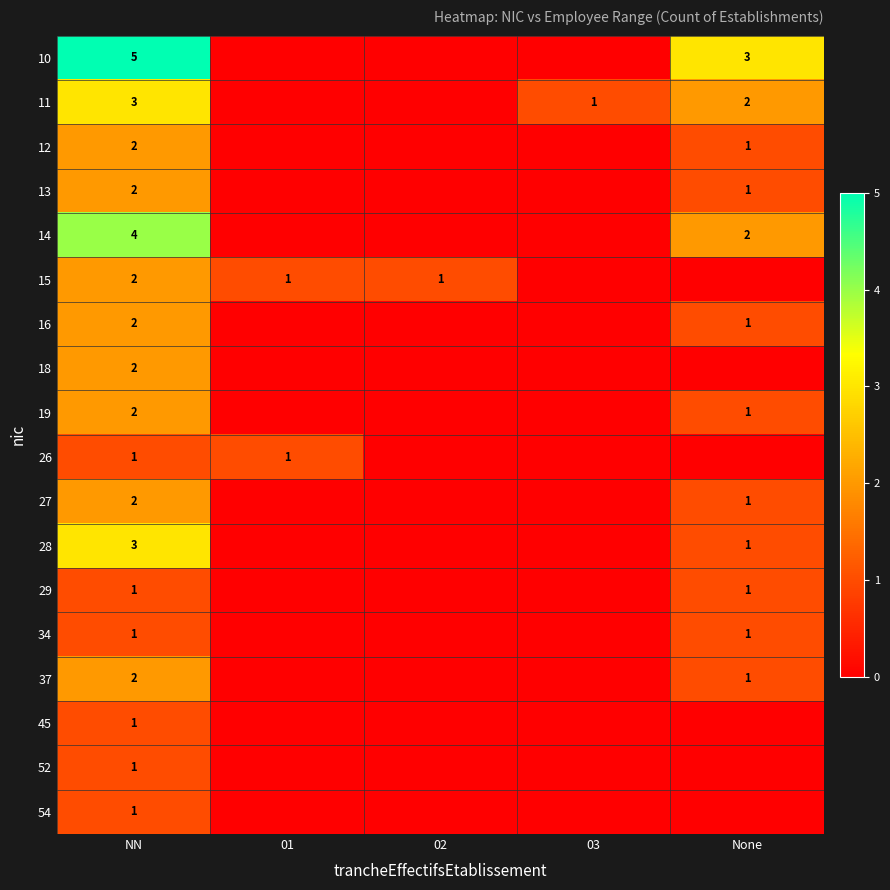

What is the total value across all series at NN?

37